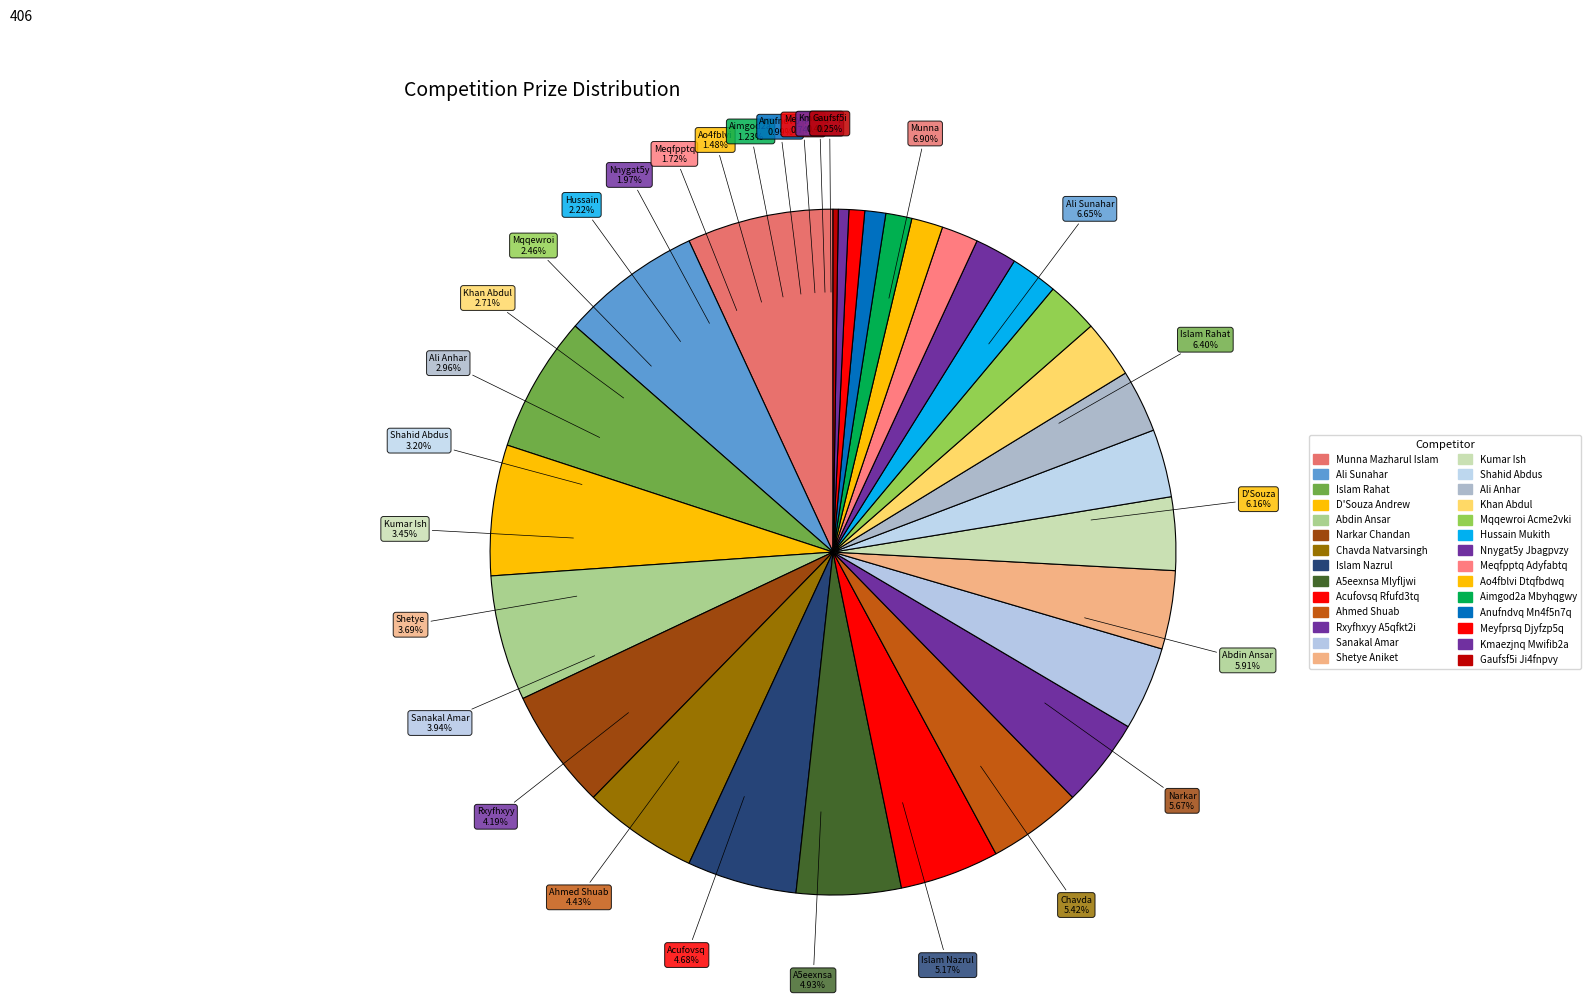

What is the ratio of the value at Munna Mazharul Islam to the value at Mqqewroi Acme2vki?

2.8